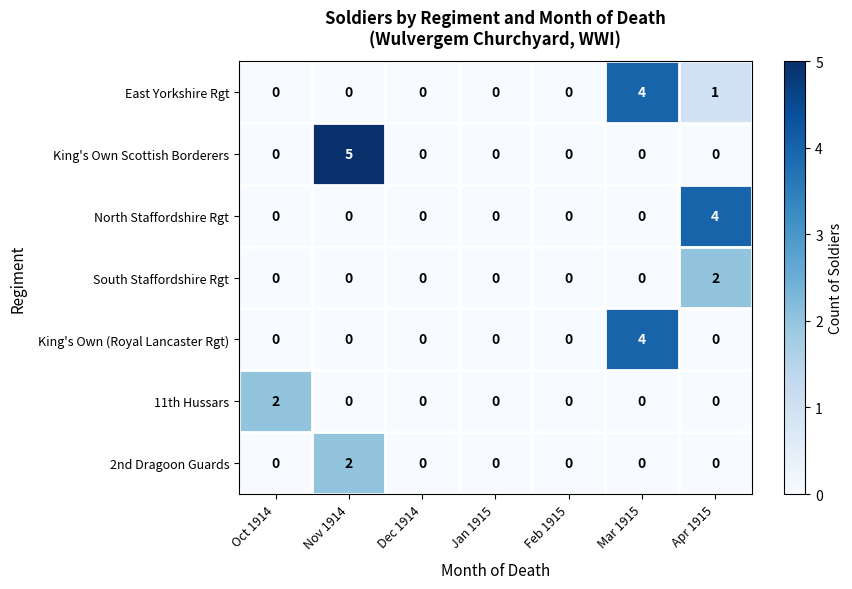

At which category is the sum across all series the highest?

Mar 1915